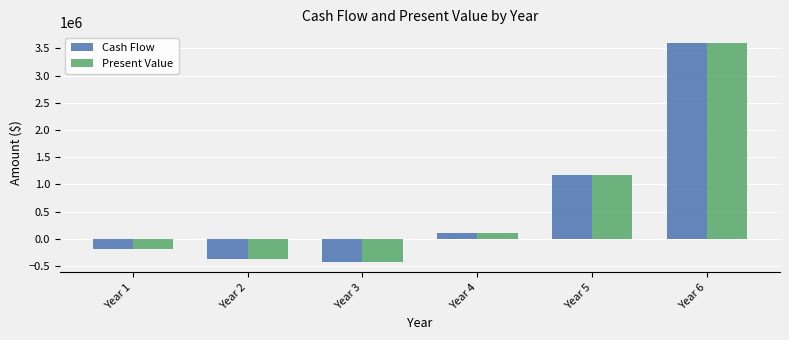

What is the sum of all Cash Flow values?

3886820